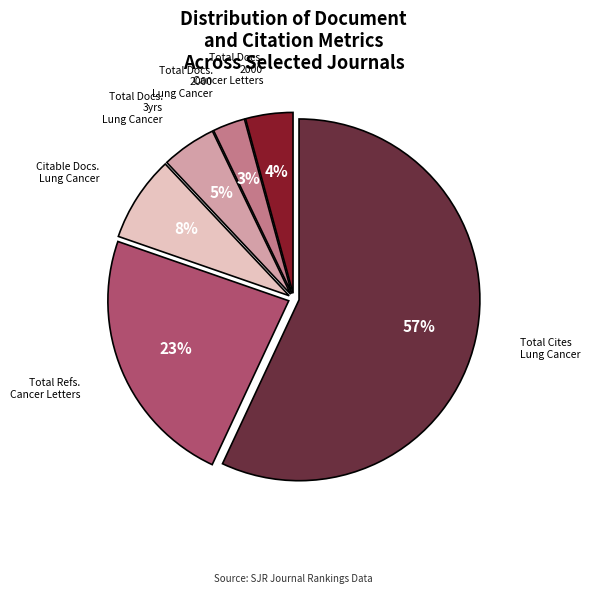

The Total Docs. 3yrs Lung Cancer slice represents 5% of the pie. True or false?

True